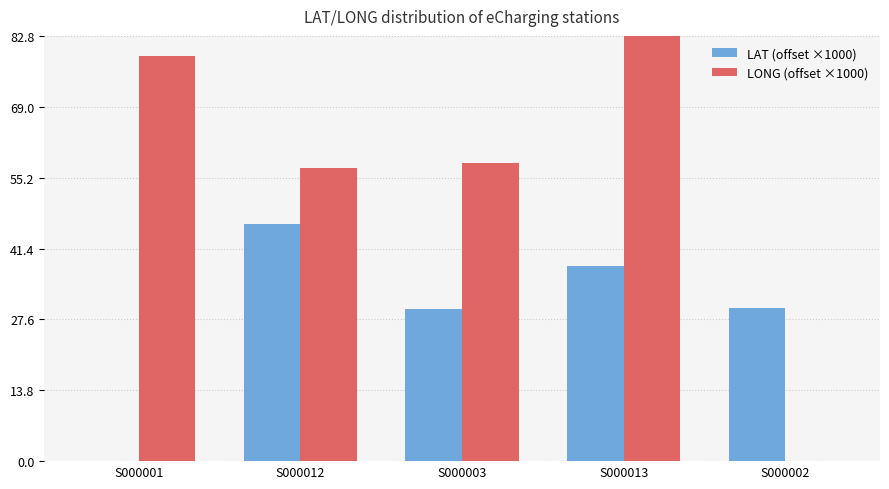

Which series changed the most between S000001 and S000012?

LAT (offset ×1000)